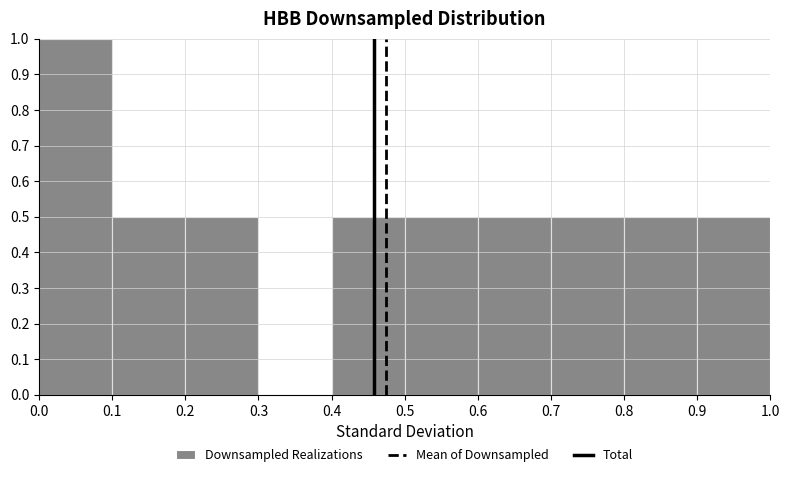

Reading left to right, transcribe this chart: for each bar, give the range it covers on the x-axis and its height. The values are not printed on the chart, so give them approximately, as read against the axis.

0.0 to 0.1: 1.0
0.1 to 0.2: 0.5
0.2 to 0.3: 0.5
0.3 to 0.4: 0
0.4 to 0.5: 0.5
0.5 to 0.6: 0.5
0.6 to 0.7: 0.5
0.7 to 0.8: 0.5
0.8 to 0.9: 0.5
0.9 to 1.0: 0.5